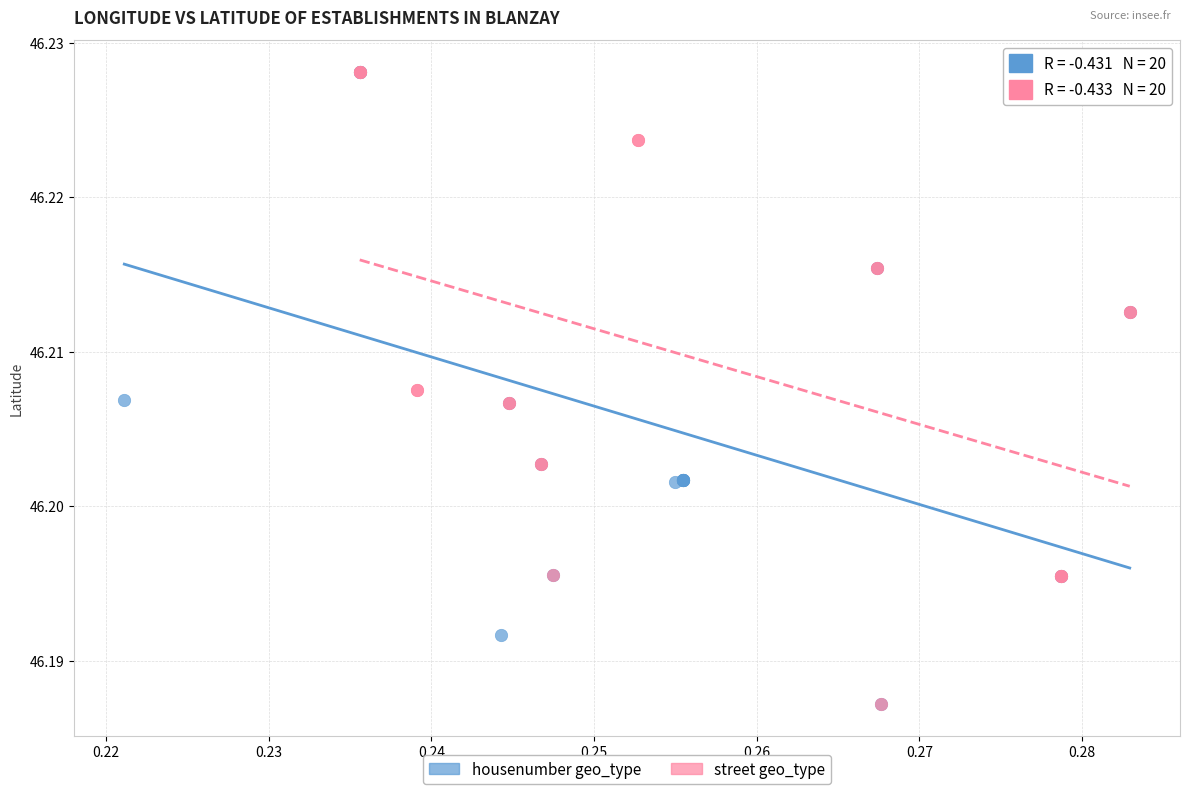

What are all the series names shown in the legend?

housenumber geo_type, street geo_type